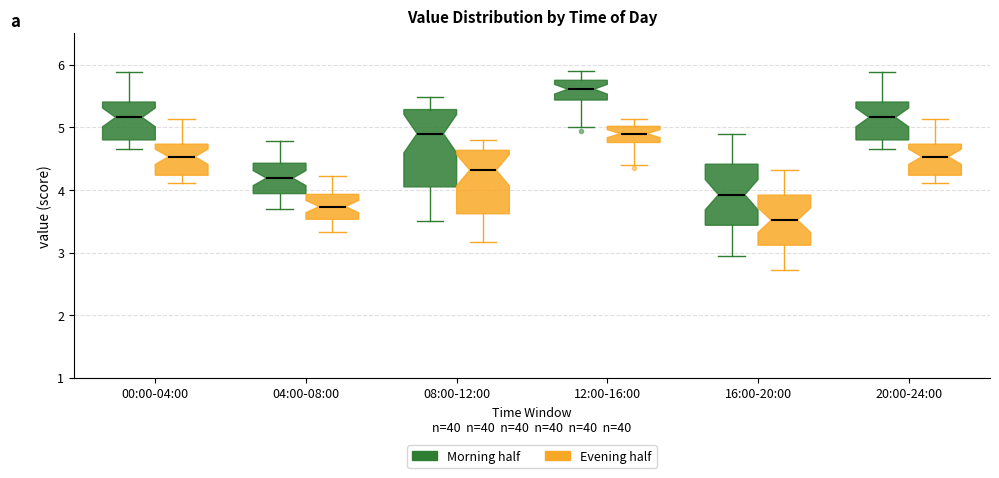

Reading left to right, read every box against the y-axis: the position of its median line, the range the box covers, and the ends of its whiskers. The values are not printed on the chart, so give them approximately, as read against the axis.

00:00-04:00 (Morning half): median 5.2, box 4.8 to 5.4, whiskers 4.7 to 5.9
00:00-04:00 (Evening half): median 4.5, box 4.2 to 4.7, whiskers 4.1 to 5.1
04:00-08:00 (Morning half): median 4.2, box 3.9 to 4.4, whiskers 3.7 to 4.8
04:00-08:00 (Evening half): median 3.7, box 3.5 to 3.9, whiskers 3.3 to 4.2
08:00-12:00 (Morning half): median 4.9, box 4.1 to 5.3, whiskers 3.5 to 5.5
08:00-12:00 (Evening half): median 4.3, box 3.6 to 4.6, whiskers 3.2 to 4.8
12:00-16:00 (Morning half): median 5.6, box 5.4 to 5.8, whiskers 5.0 to 5.9
12:00-16:00 (Evening half): median 4.9, box 4.8 to 5.0, whiskers 4.4 to 5.1
16:00-20:00 (Morning half): median 3.9, box 3.4 to 4.4, whiskers 3.0 to 4.9
16:00-20:00 (Evening half): median 3.5, box 3.1 to 3.9, whiskers 2.7 to 4.3
20:00-24:00 (Morning half): median 5.2, box 4.8 to 5.4, whiskers 4.7 to 5.9
20:00-24:00 (Evening half): median 4.5, box 4.2 to 4.7, whiskers 4.1 to 5.1